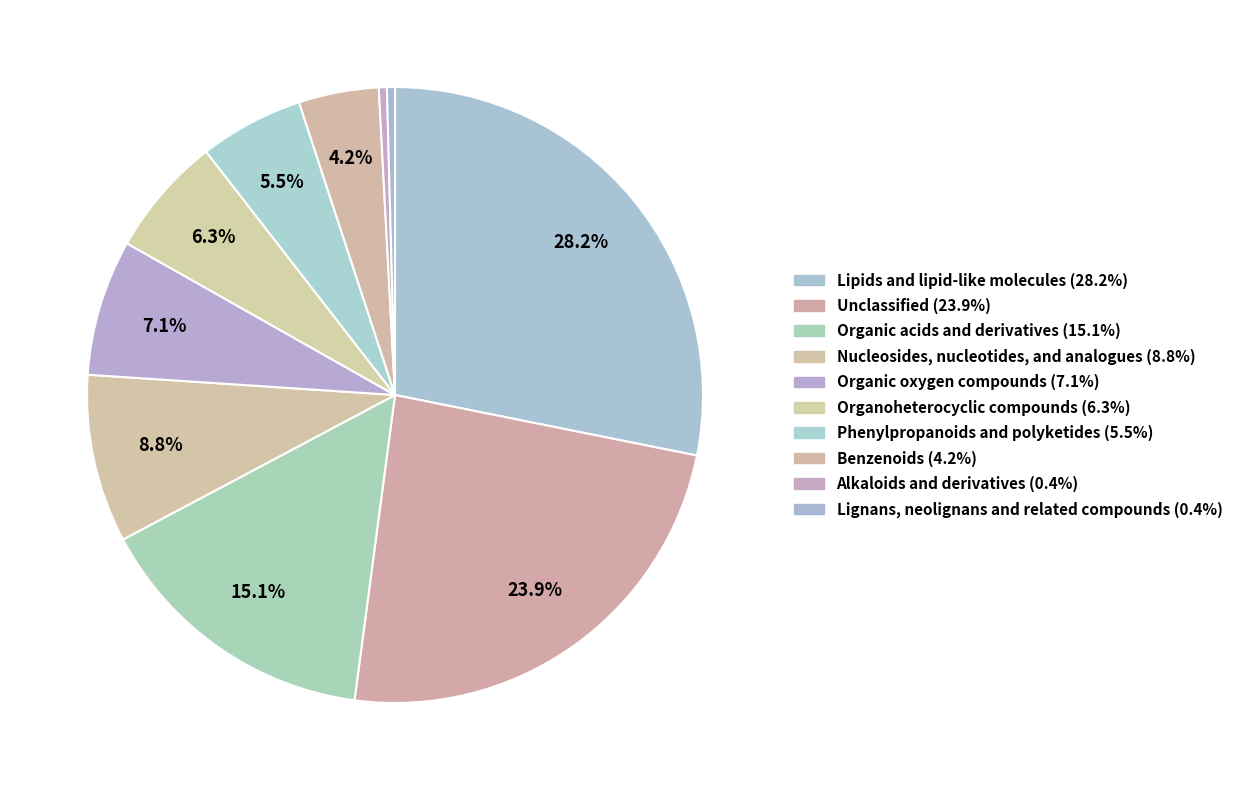

Rank the categories by value from lowest to highest.

Alkaloids and derivatives, Lignans, neolignans and related compounds, Benzenoids, Phenylpropanoids and polyketides, Organoheterocyclic compounds, Organic oxygen compounds, Nucleosides, nucleotides, and analogues, Organic acids and derivatives, Unclassified, Lipids and lipid-like molecules